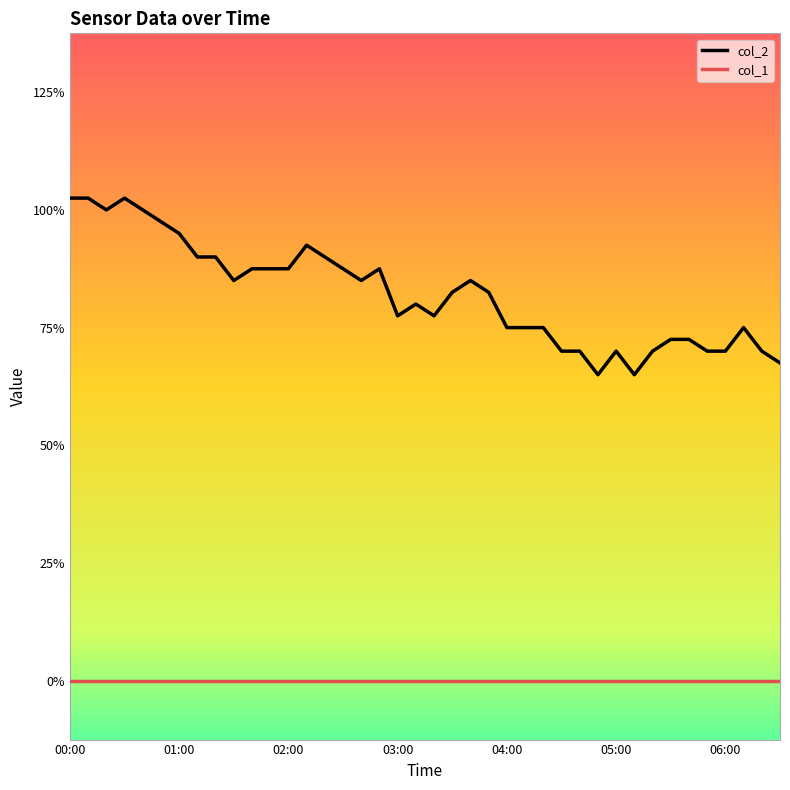

True or false: col_2 and col_1 intersect in this chart.

False